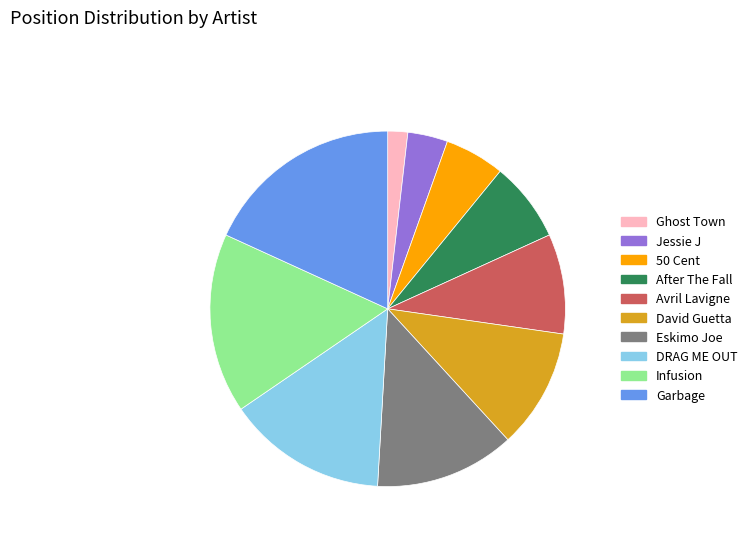

Is it true that Avril Lavigne is 22% of the pie?

False